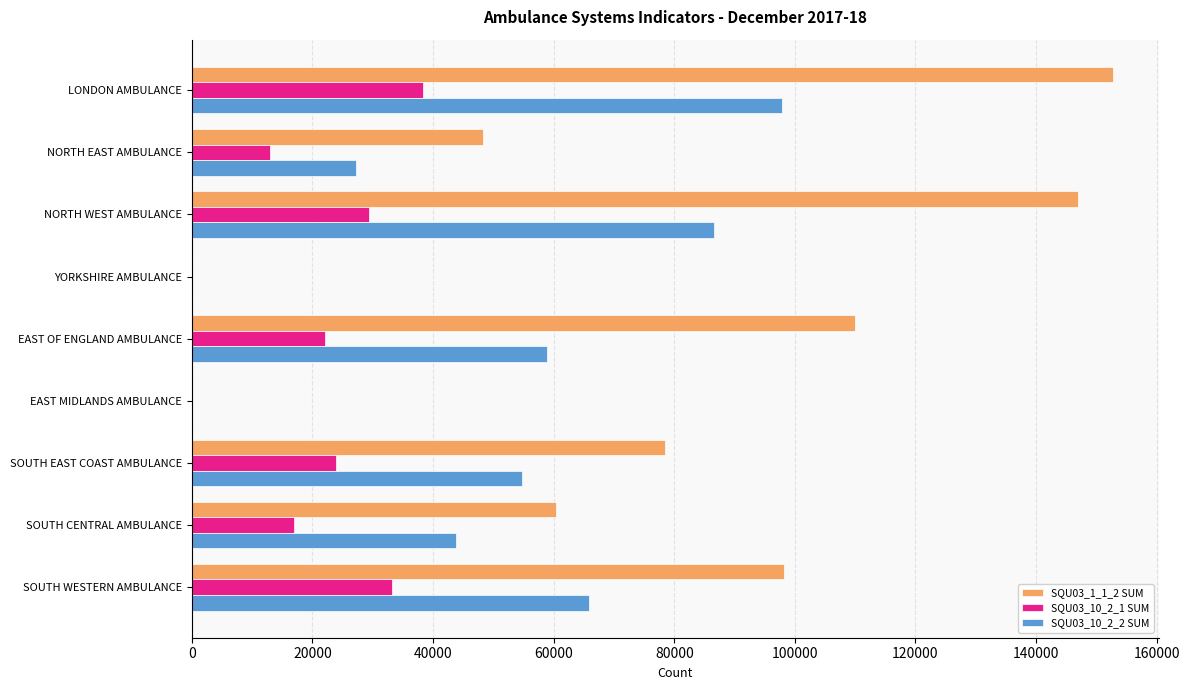

Which series has the largest range (max minus min)?

SQU03_1_1_2 SUM